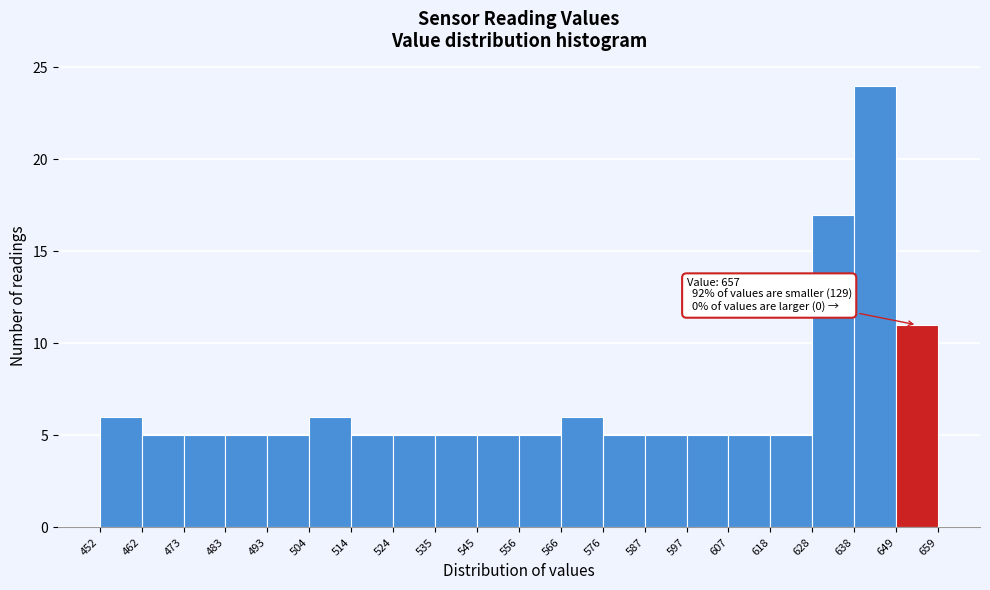

Which range on the x-axis has the tallest bar?

638 to 649